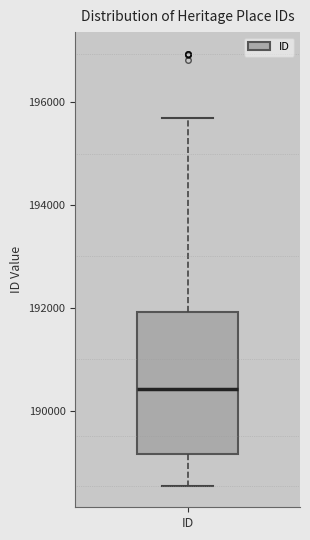

Transcribe this box plot: give where the median line is, the range the box spans, and where the two whiskers end, as read against the y-axis. The values are not printed on the chart, so give them approximately, as read against the axis.

median 190400, box 189200 to 192000, whiskers 188600 to 195600